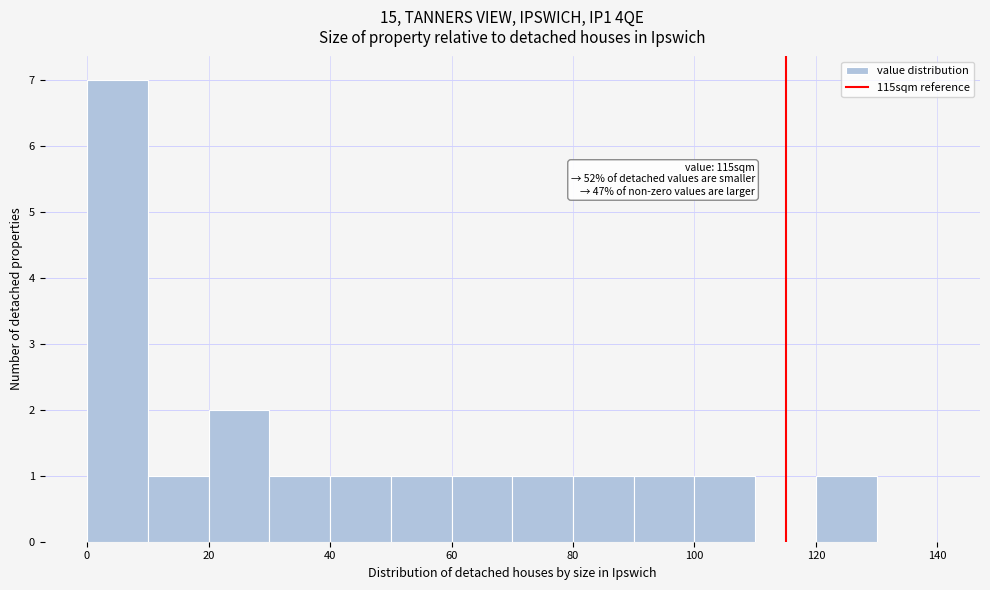

Over which range of the x-axis is the bar tallest?

0 to 10